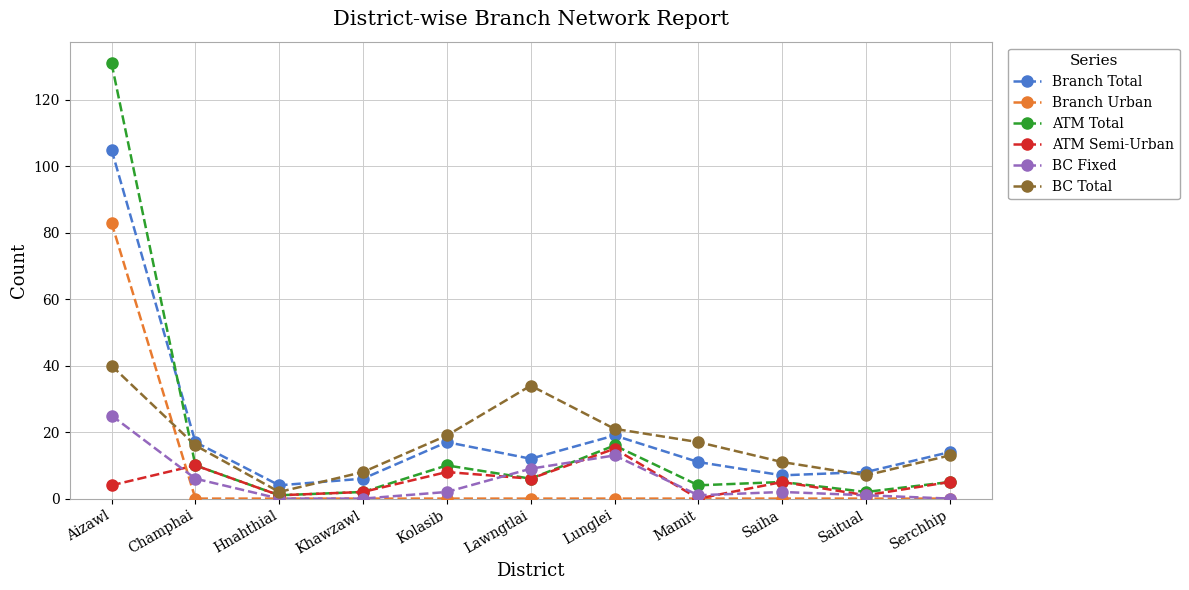

At which category does the chart reach its peak across all series?

Aizawl